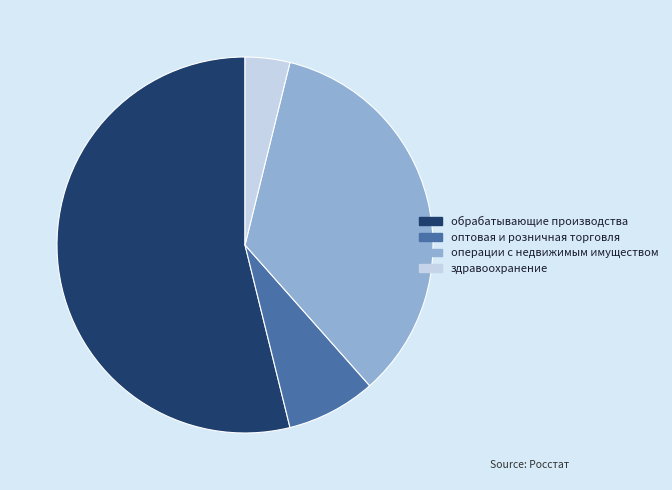

What is the ratio of the value at оптовая и розничная торговля to the value at здравоохранение?

2.0